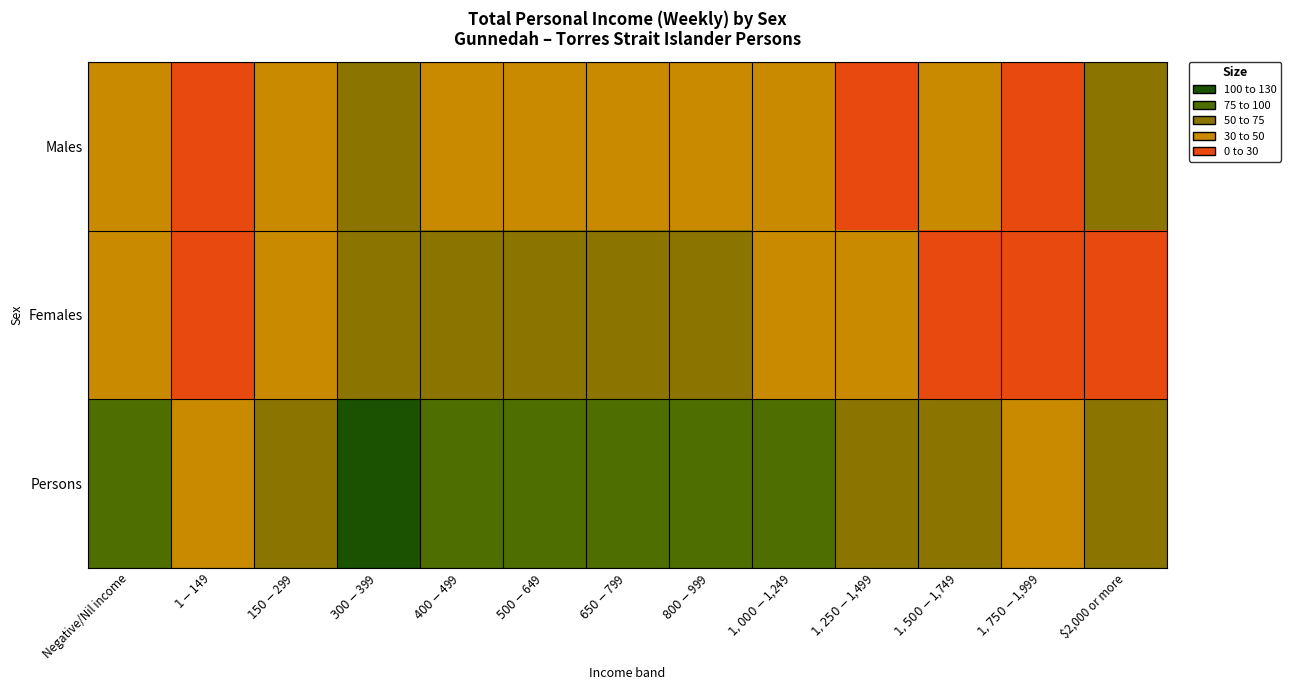

At how many categories does at least one series exceed 41?

11